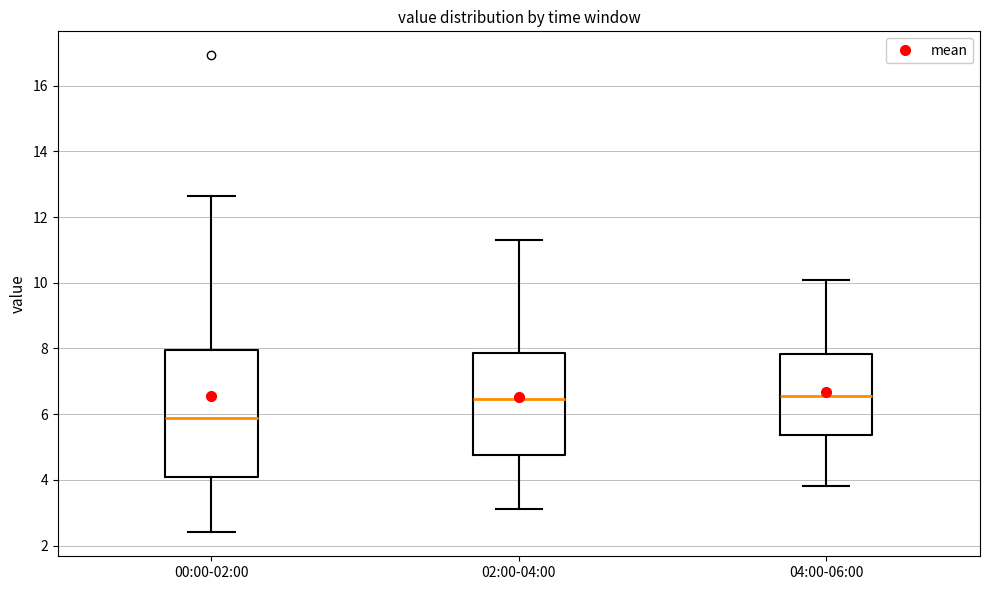

Which box is the tallest, from its lower edge to its upper edge?

00:00-02:00